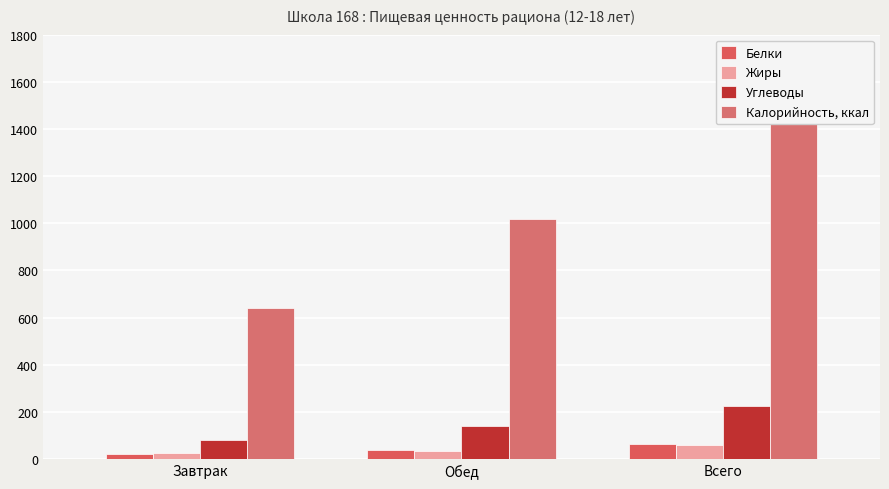

Between Обед and Всего, which is larger?

Всего